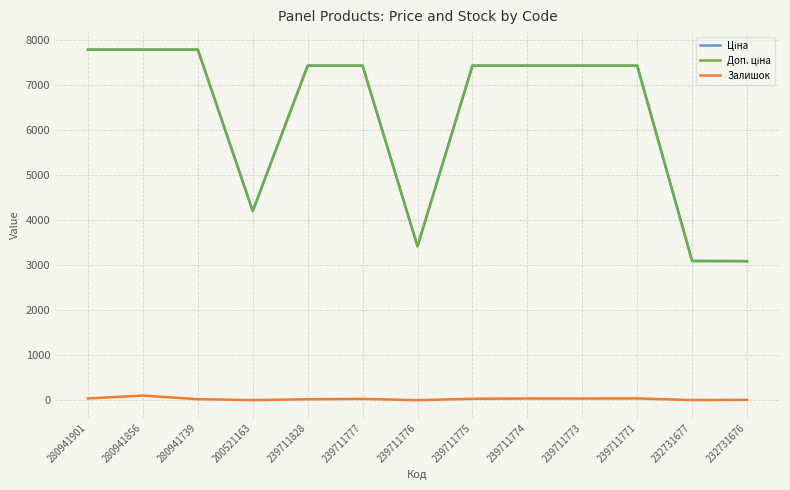

True or false: Ціна and Залишок intersect in this chart.

False